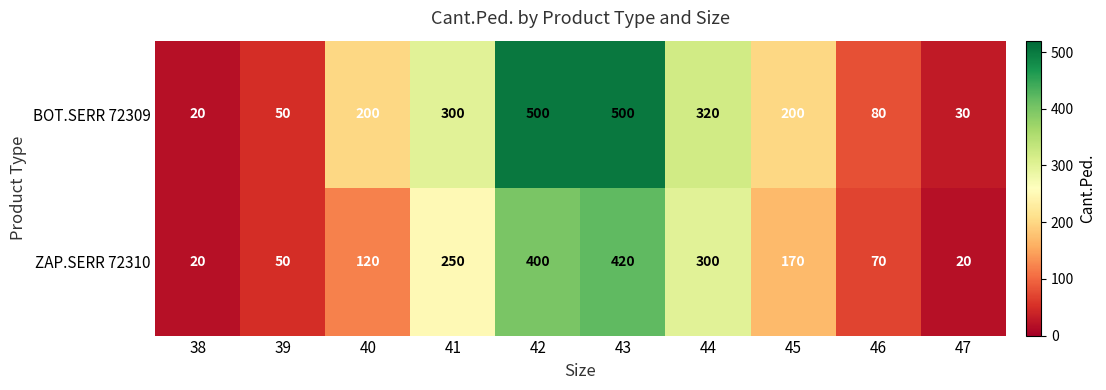

What is the difference between the highest and lowest values at 42?

100